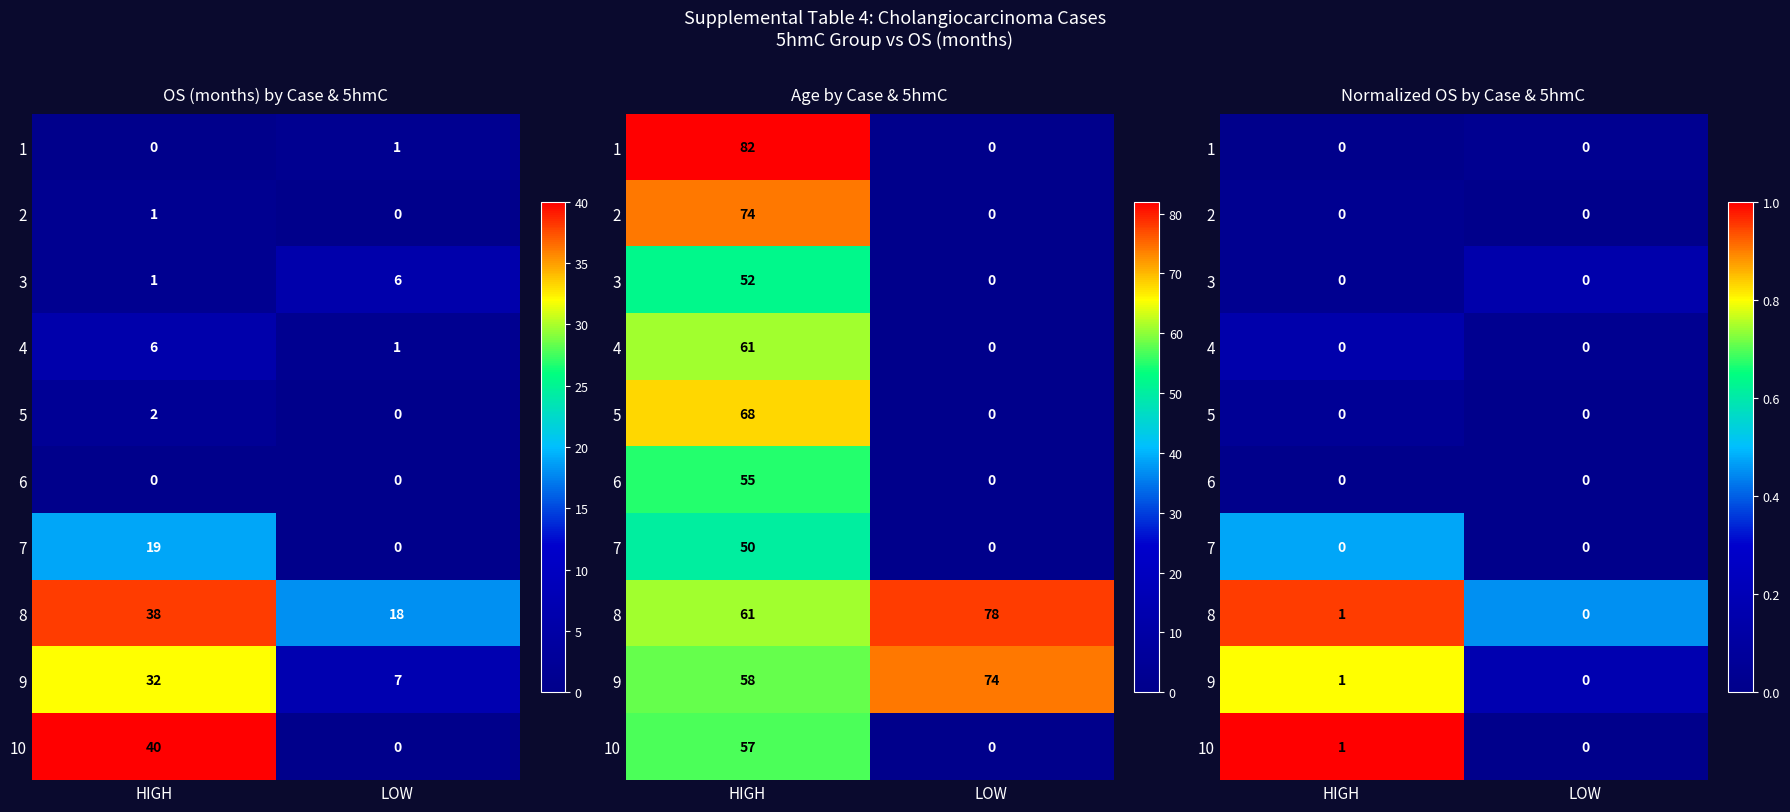

Which has a higher value, HIGH or LOW?

LOW